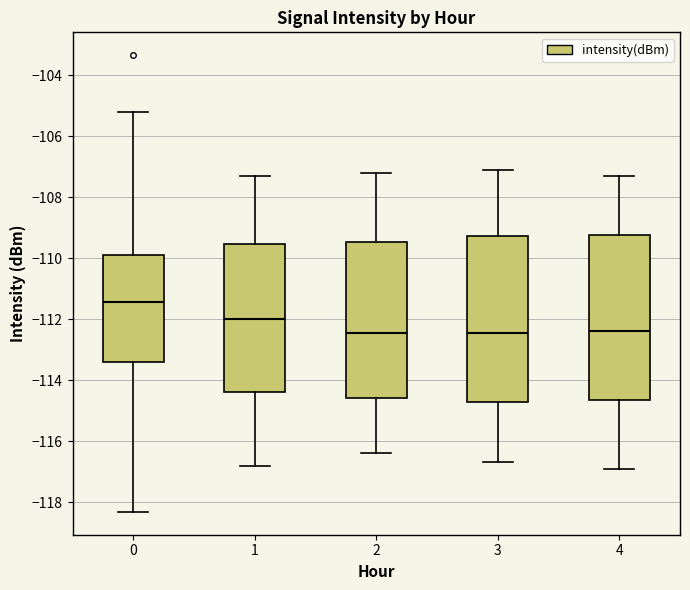

Where does the upper whisker of the box at x = 4 end on the y-axis? The values are not printed on the chart, so give them approximately, as read against the axis.

-107.2